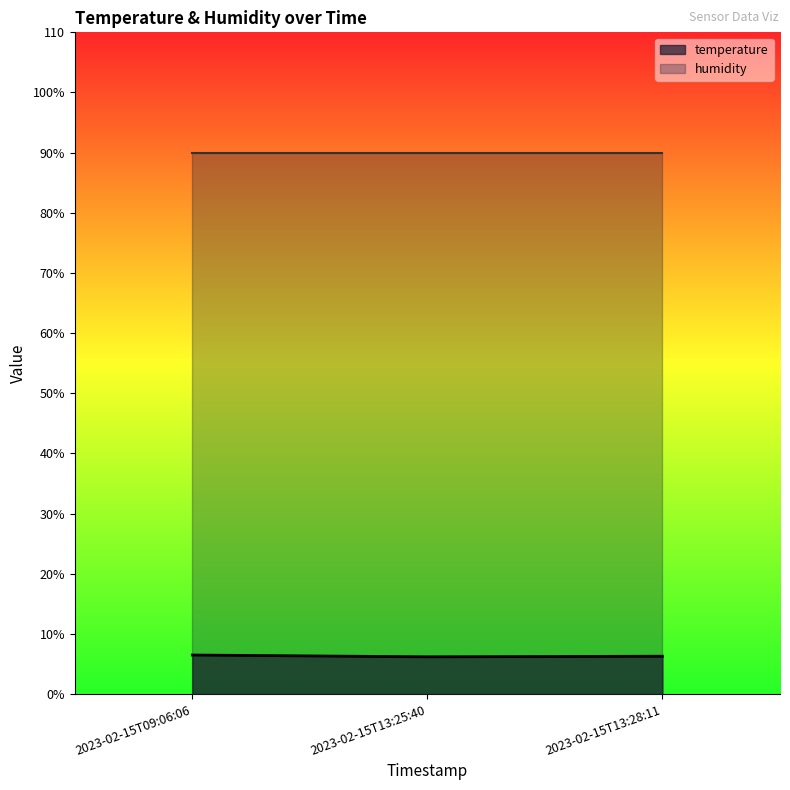

At which category does the chart reach its peak across all series?

2023-02-15T09:06:06